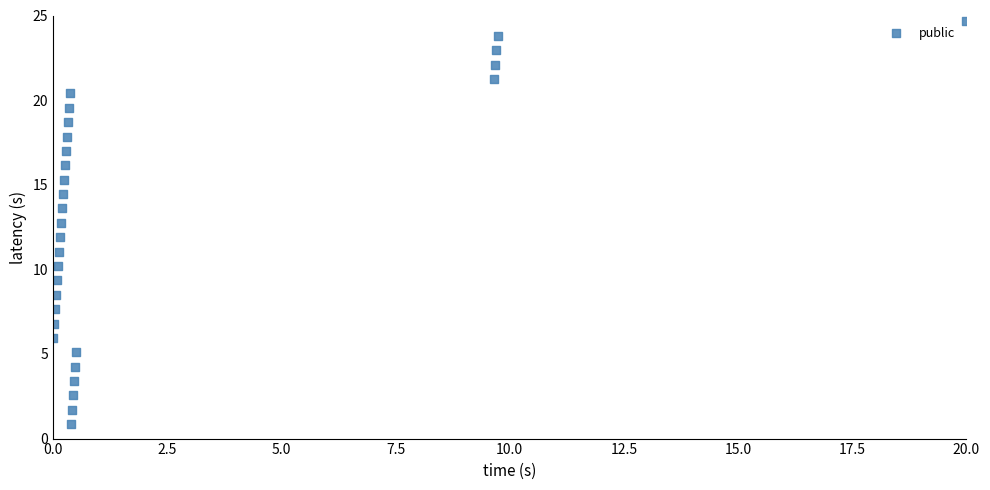

What is the range of X values (max minus min)?

20.0